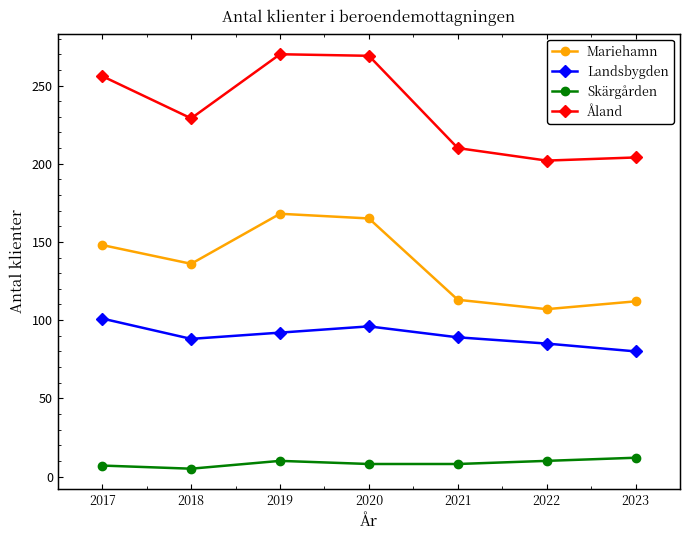

The value of Landsbygden at 2020 is 96. True or false?

True